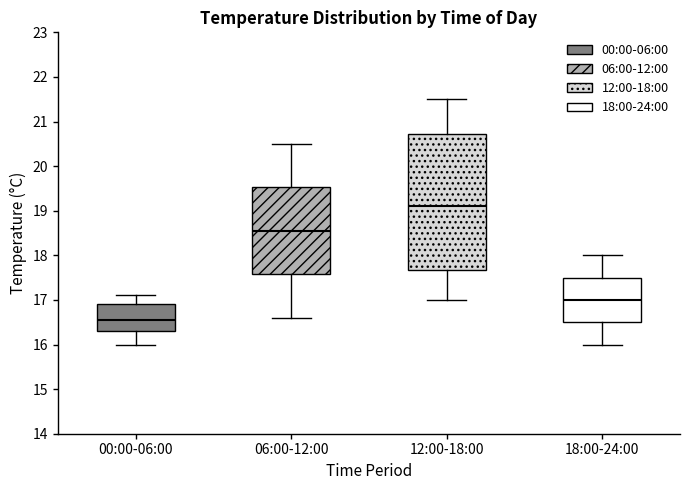

Reading left to right, read every box against the y-axis: the position of its median line, the range the box covers, and the ends of its whiskers. The values are not printed on the chart, so give them approximately, as read against the axis.

00:00-06:00: median 16.6, box 16.3 to 16.9, whiskers 16.0 to 17.1
06:00-12:00: median 18.6, box 17.6 to 19.5, whiskers 16.6 to 20.5
12:00-18:00: median 19.1, box 17.7 to 20.7, whiskers 17.0 to 21.5
18:00-24:00: median 17.0, box 16.5 to 17.5, whiskers 16.0 to 18.0